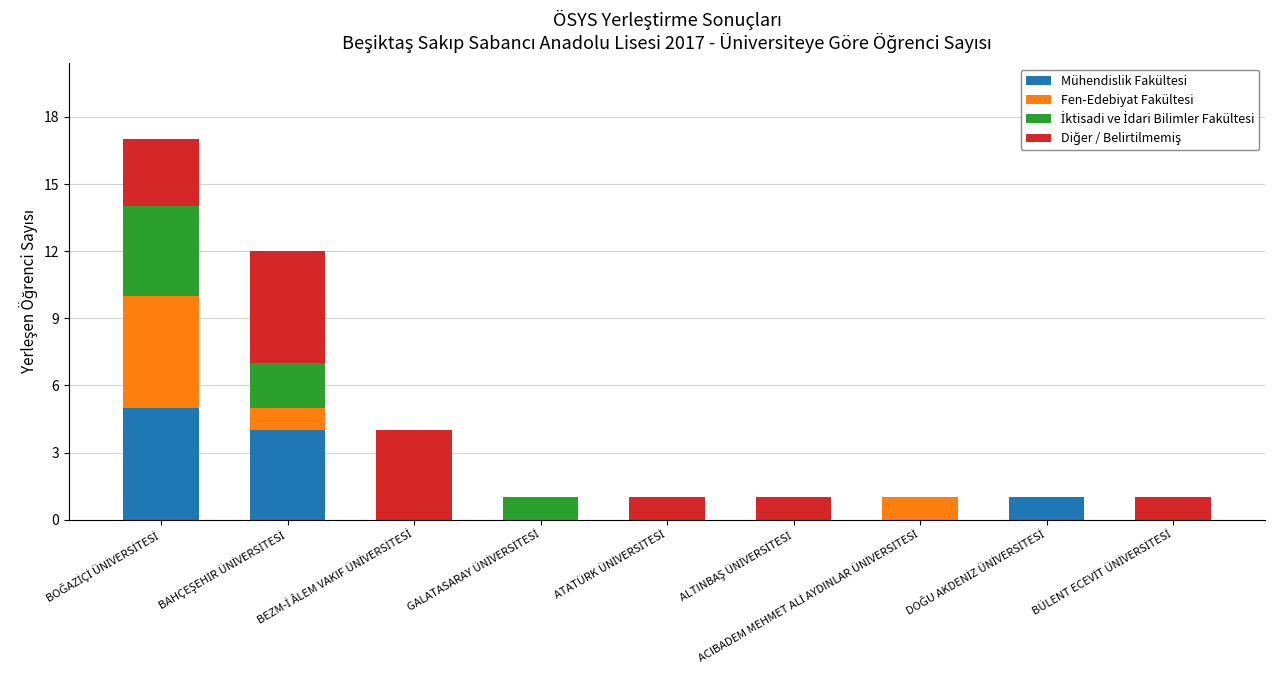

Are the bars horizontal?

No